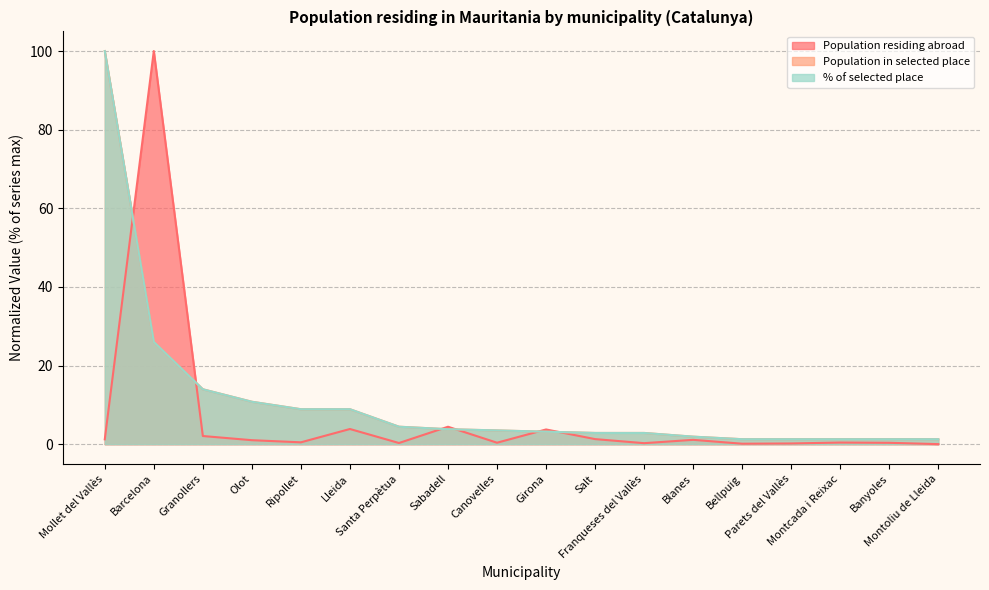

What are all the series names shown in the legend?

Population residing abroad, Population in selected place, % of selected place